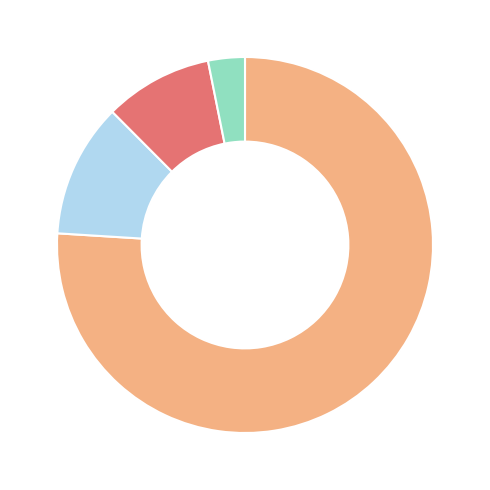

Is there any slice that represents more than half of the pie?

Yes